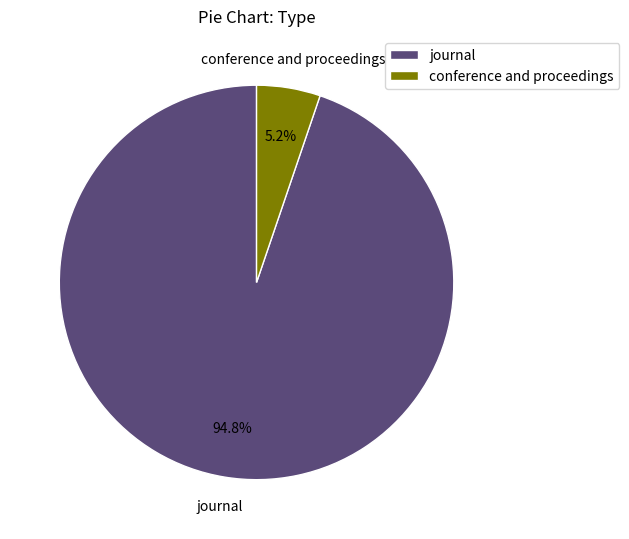

The conference and proceedings slice represents 5% of the pie. True or false?

True